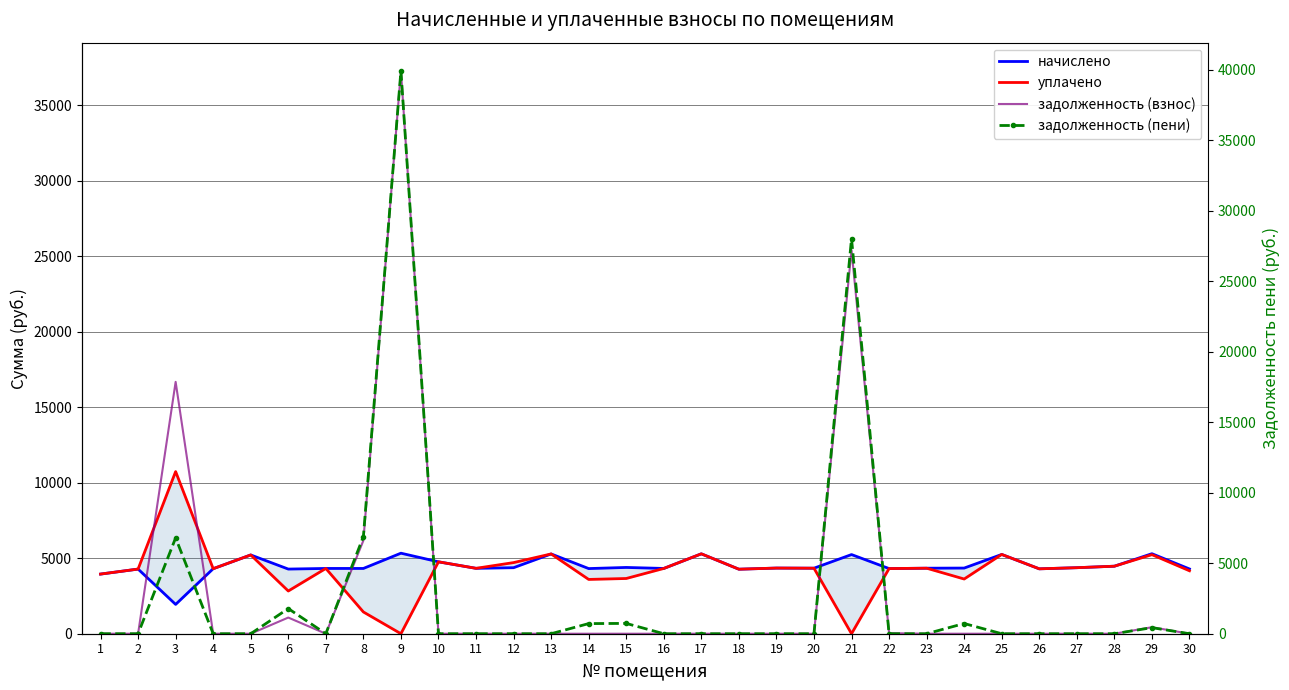

List the labels in order of уплачено value, largest first.

3, 17, 13, 25, 29, 5, 10, 12, 28, 27, 19, 20, 23, 11, 7, 16, 22, 4, 26, 2, 18, 30, 1, 15, 24, 14, 6, 8, 9, 21